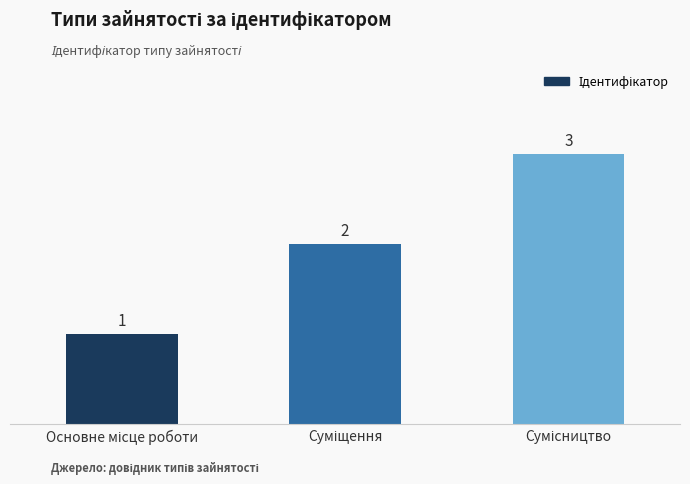

What is the value of the 1st bar from the left?

1